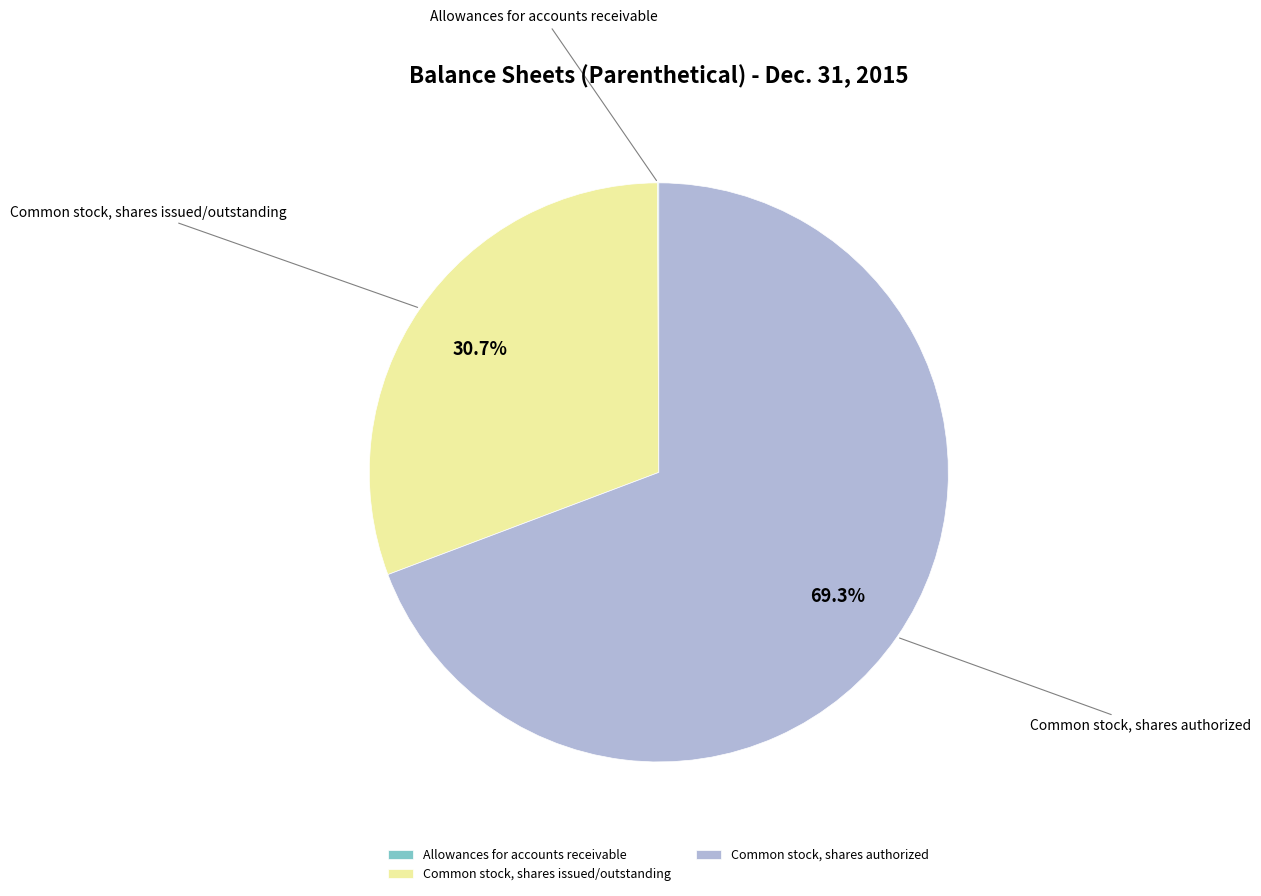

To the nearest percent, what is the combined percentage of Common stock, shares issued/outstanding and Common stock, shares authorized?

100%